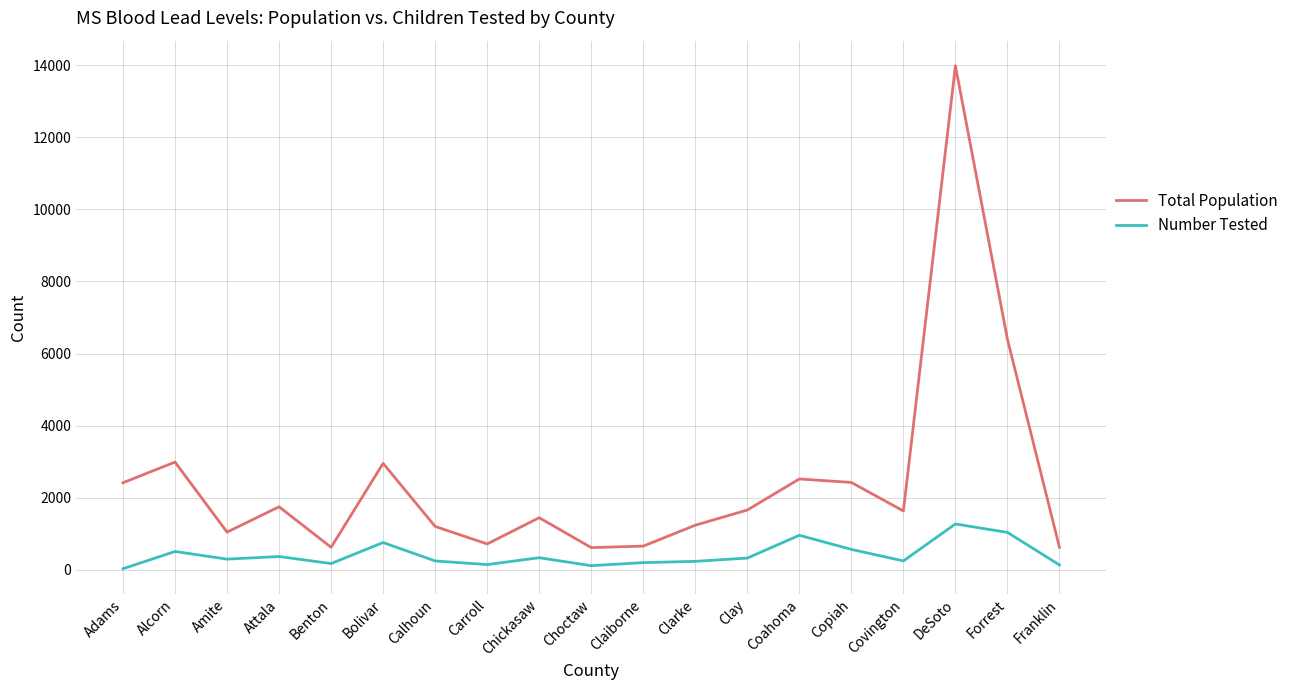

What is the difference between the second highest and second lowest values in the Number Tested series?

923